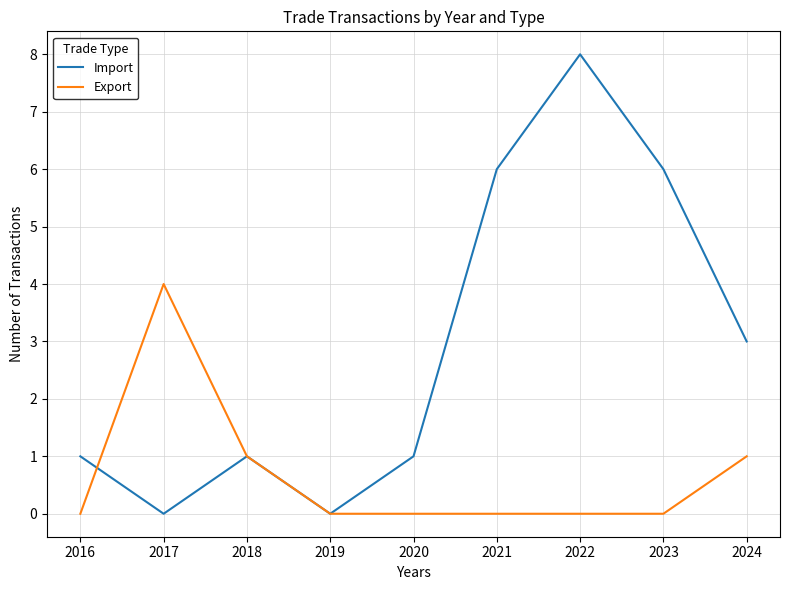

What is the highest value of the Export series?

4